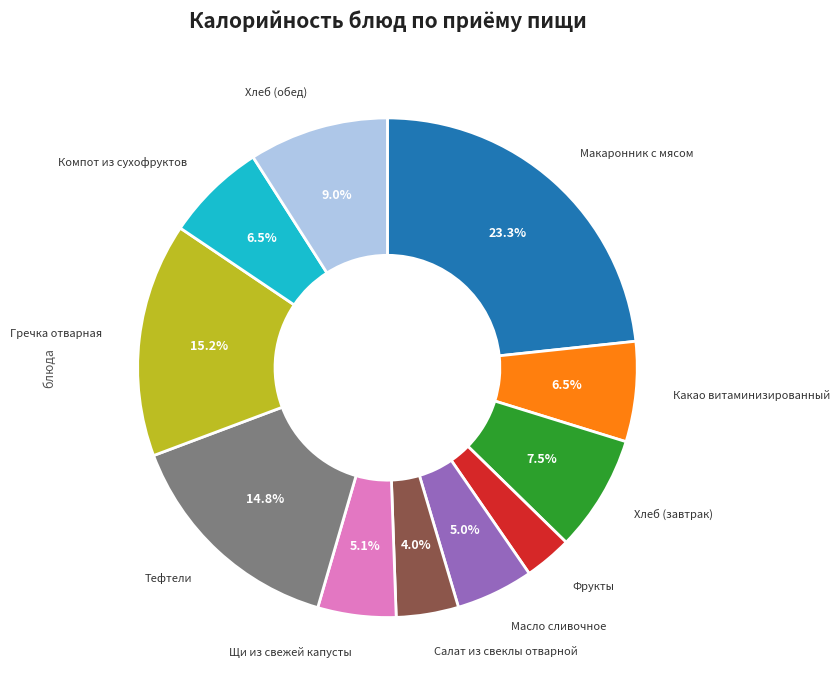

Does any single category account for the majority?

No